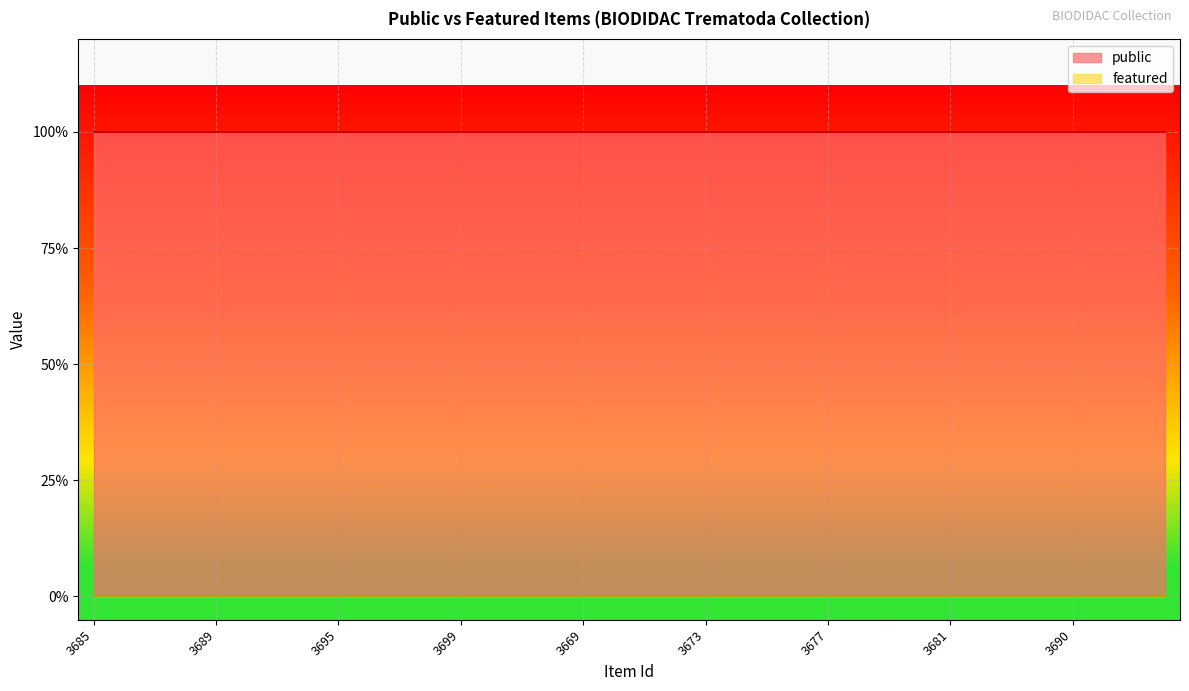

Rank the series at 3673 from lowest to highest value.

featured, public